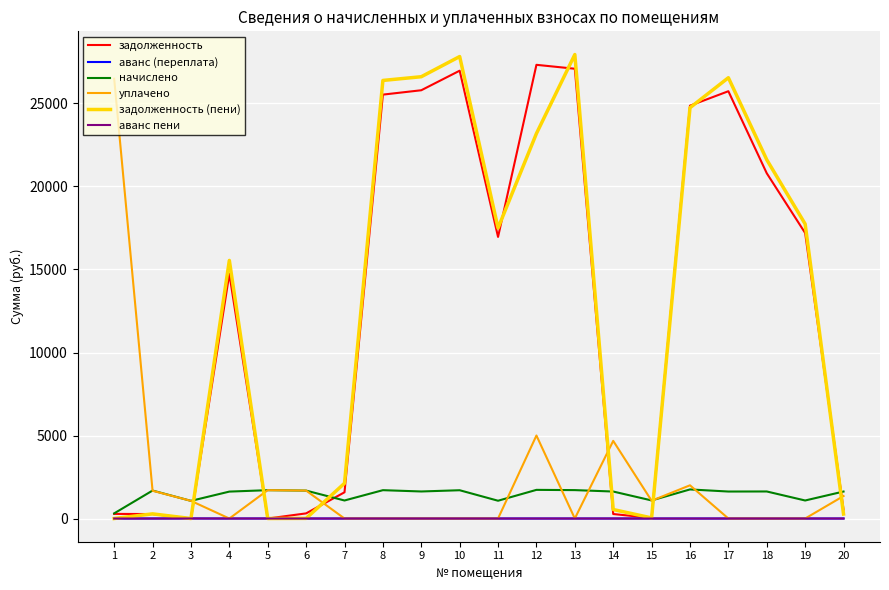

What is the spread (max minus min) of values at 4?

15546.6